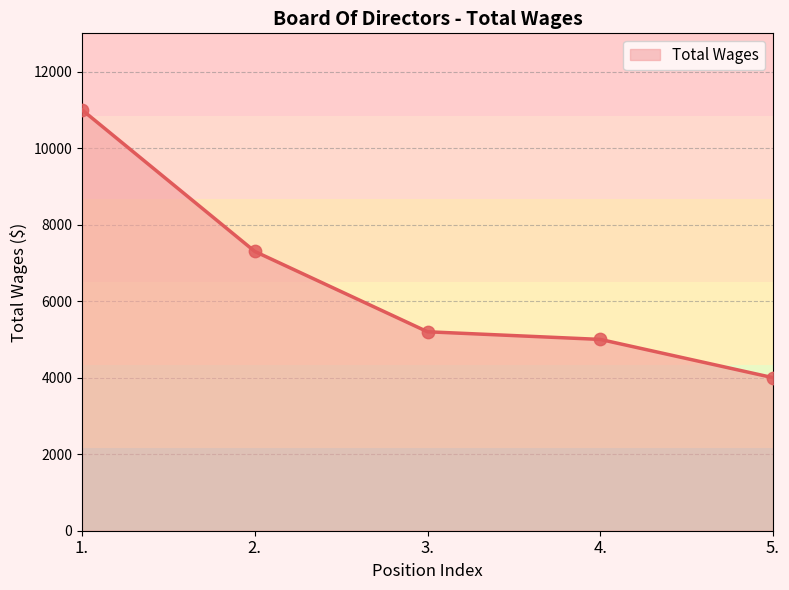

Between 1. and 5., which is larger?

1.